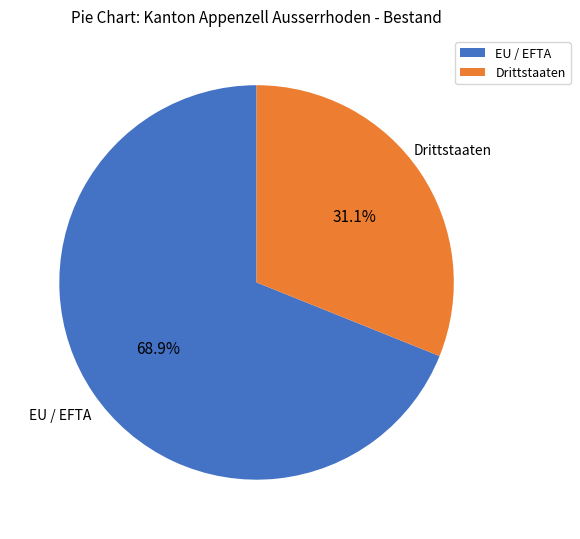

To the nearest percent, what percentage of the pie is Drittstaaten?

31%